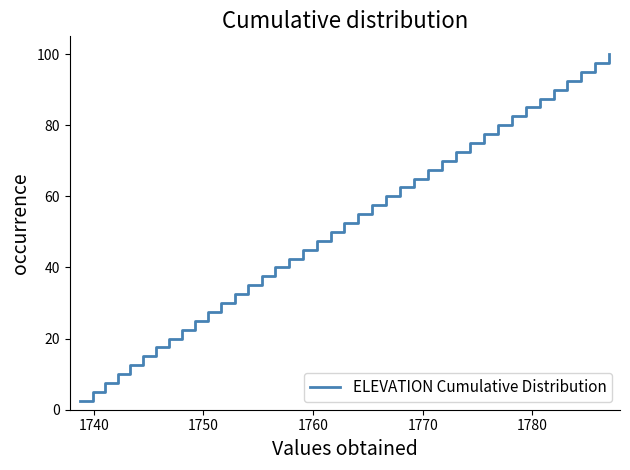

Count the number of data series in this chart.

1